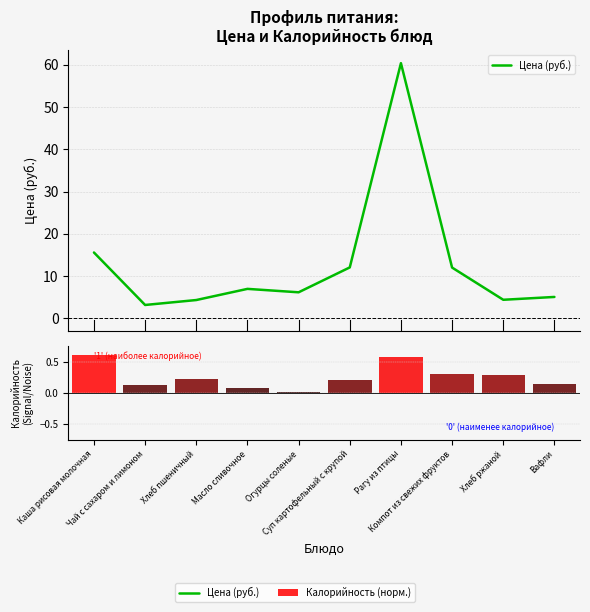

At which category is the sum across all series the highest?

Рагу из птицы